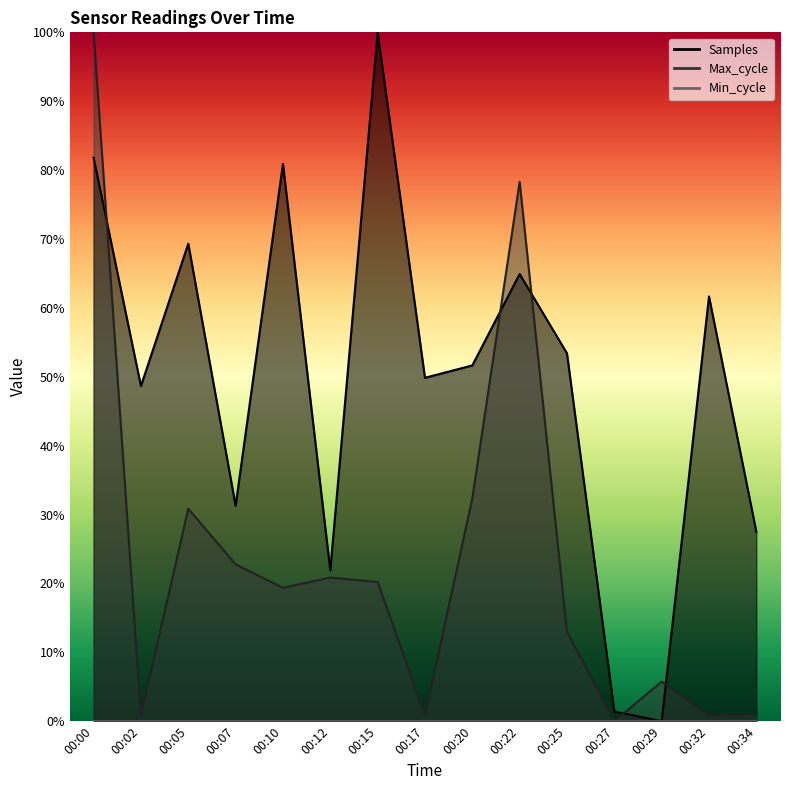

Where is Samples nearest to the value 50?

00:17